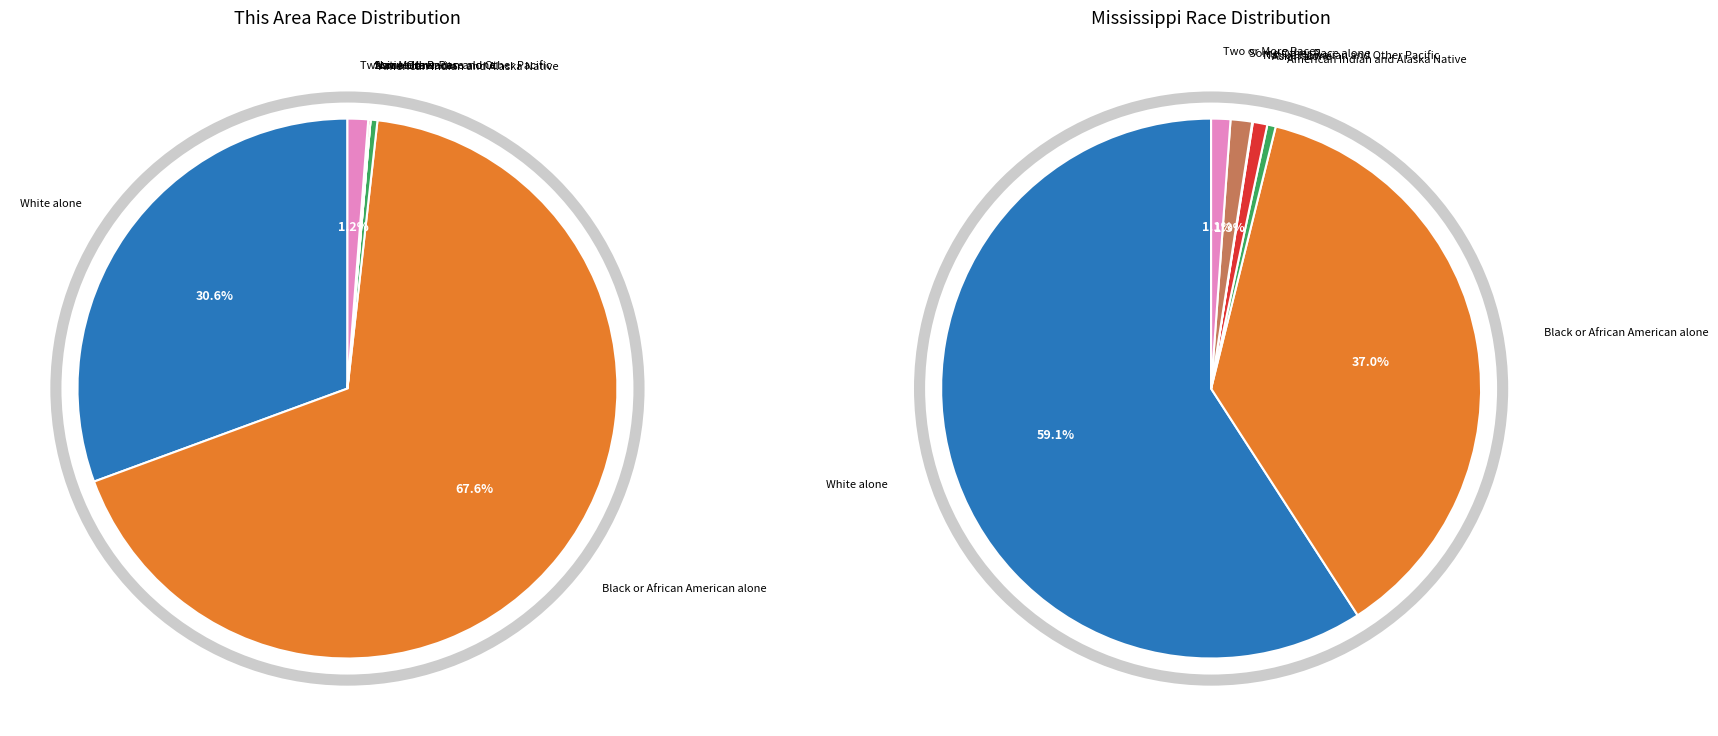

Is there any slice that represents more than half of the pie?

Yes